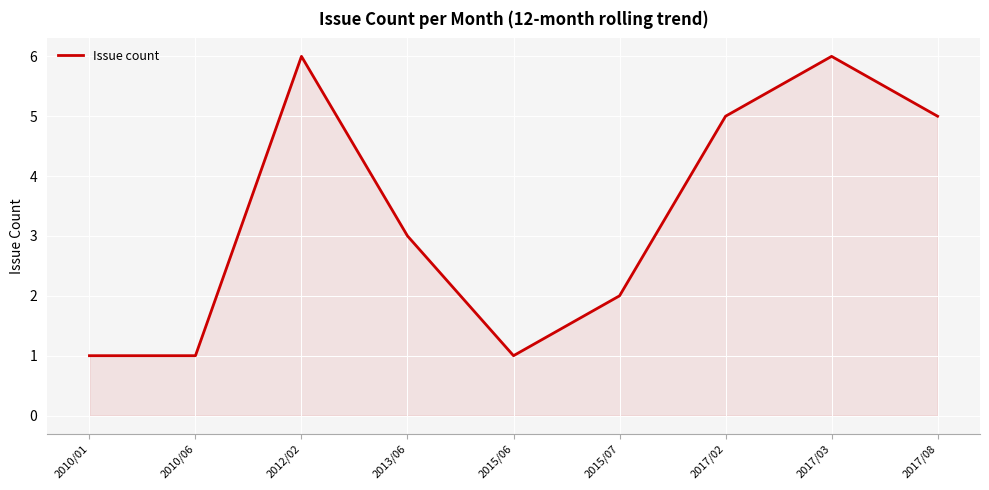

Where is the data nearest to the value 3?

2013/06